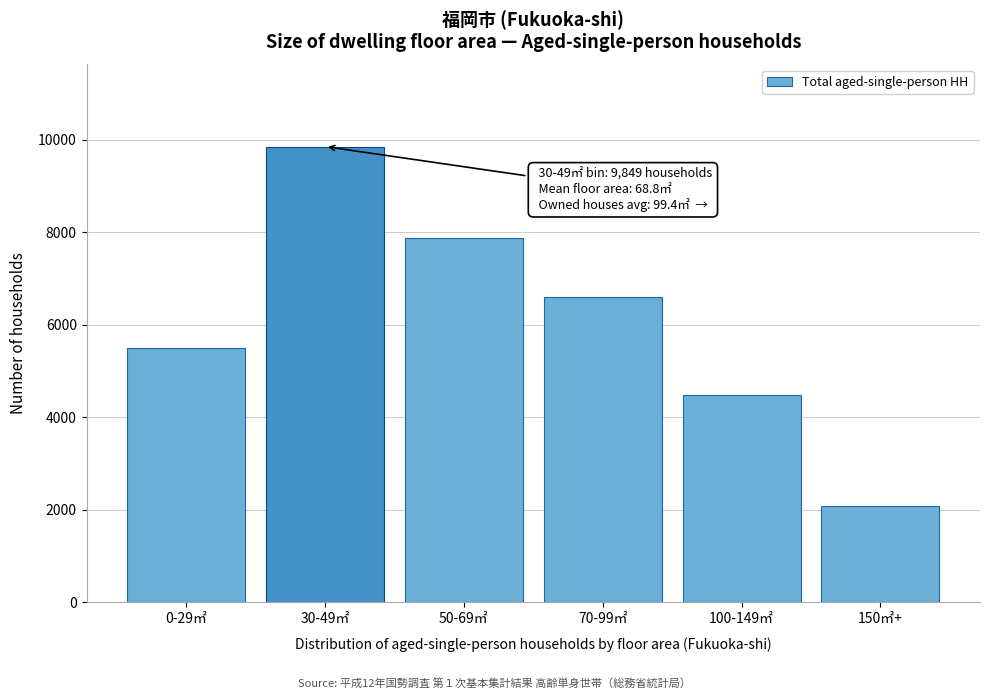

Reading left to right, list all the values displayed in this chart.

5506	9849	7866	6598	4472	2077